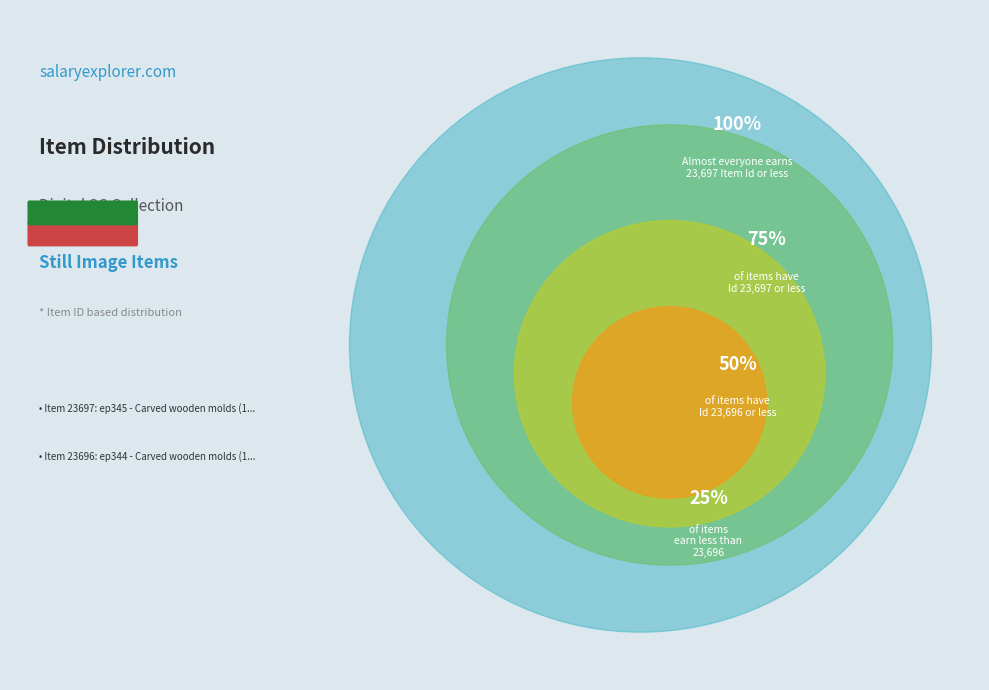

Is ep344 - Carved wooden molds (1940s-1970s) the majority of the pie?

No